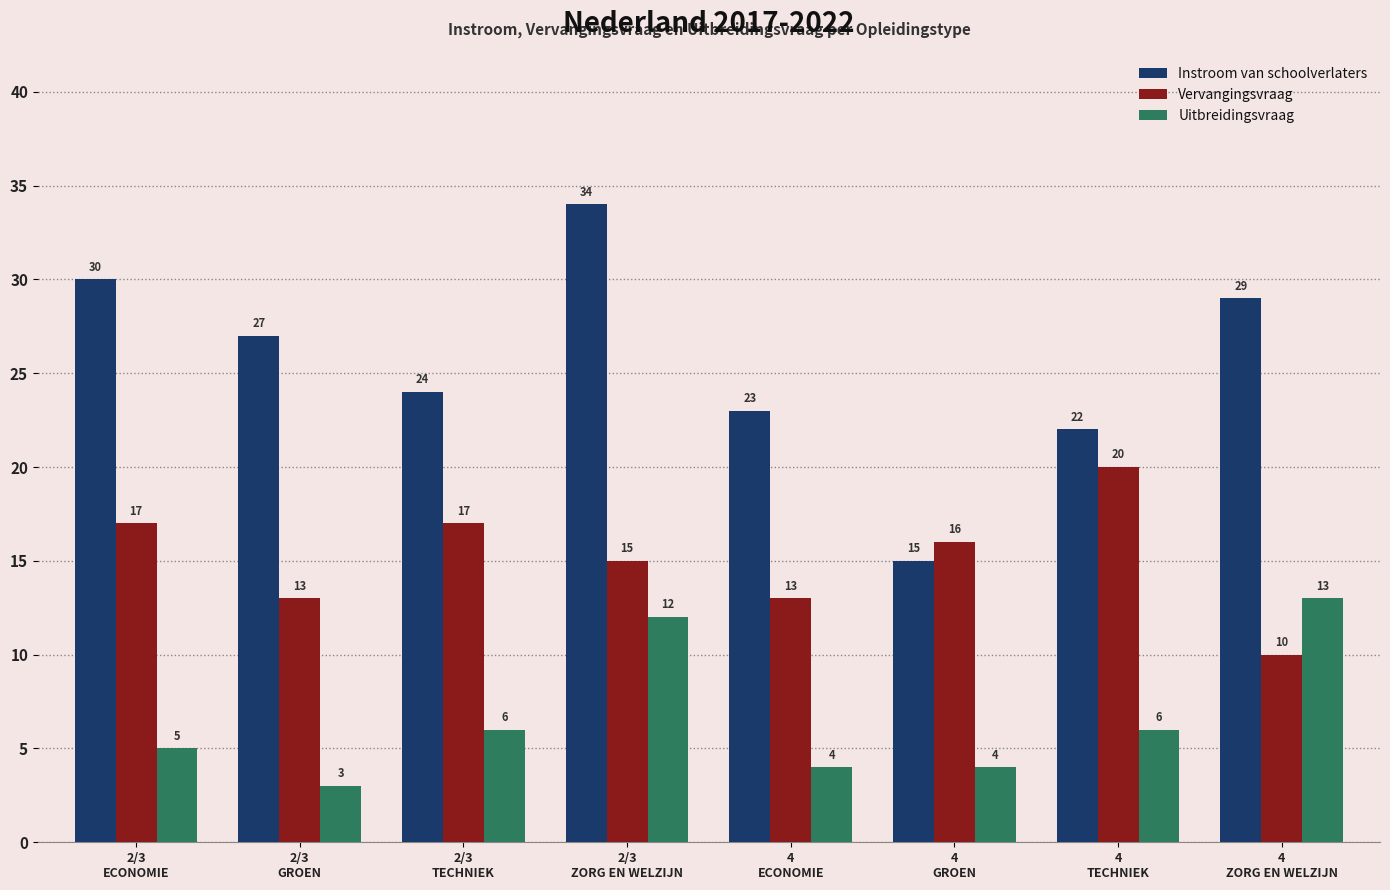

What is the maximum value shown in the chart?

34